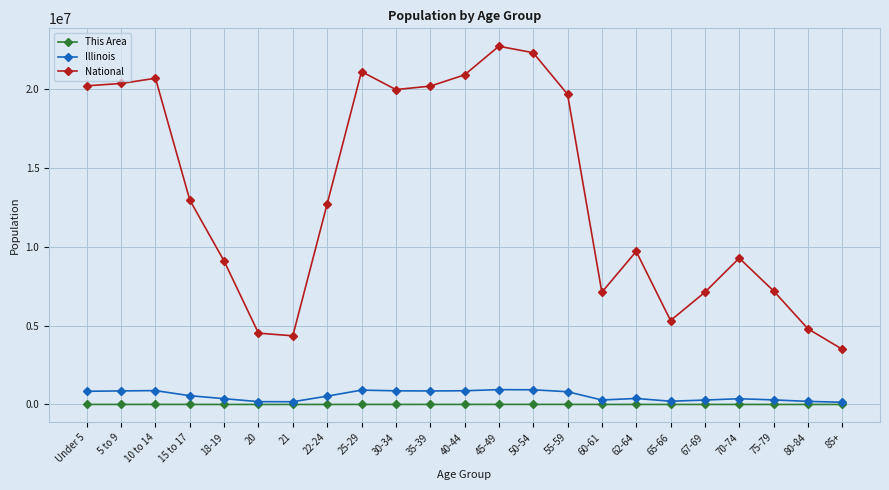

True or false: This Area has more than 1 interior local peaks.

True